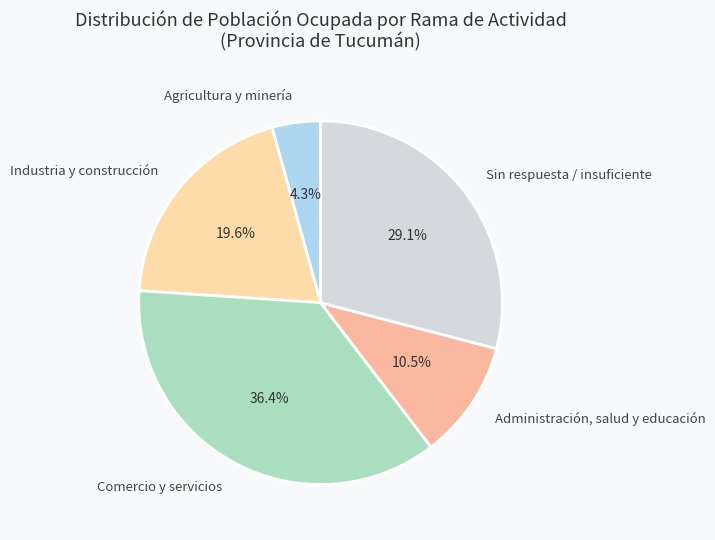

Rank the categories by value from lowest to highest.

Agricultura y minería, Administración, salud y educación, Industria y construcción, Sin respuesta / insuficiente, Comercio y servicios